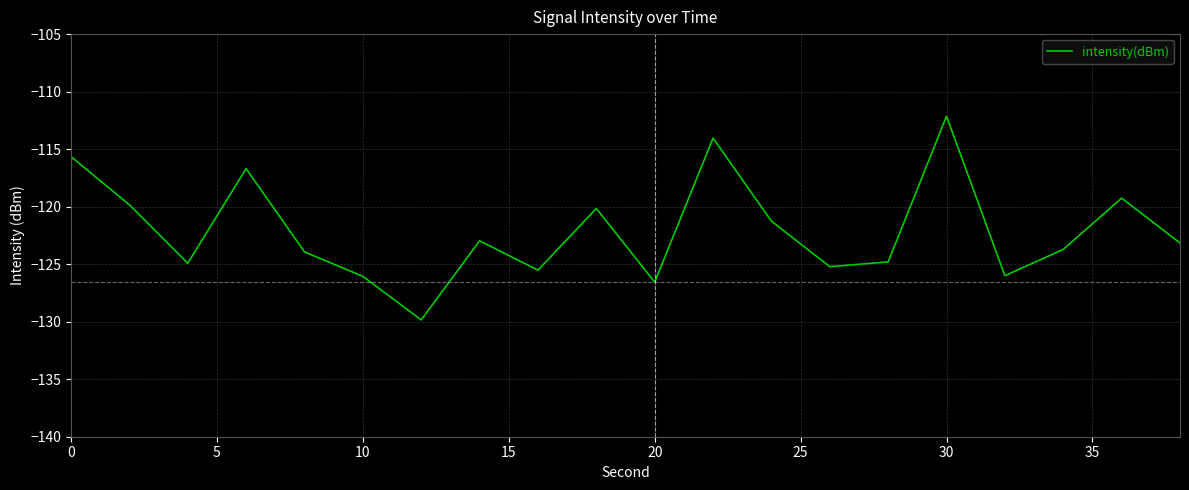

What is the difference between the maximum and minimum values?

17.7